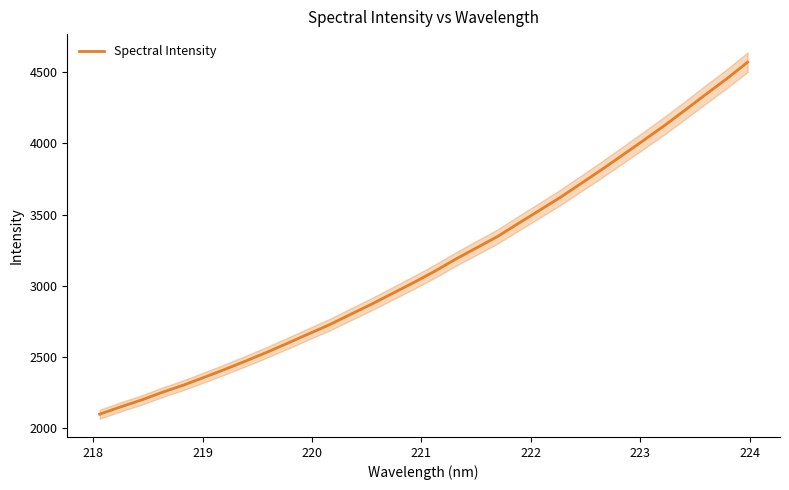

What is the minimum value for Spectral Intensity?

2100.0